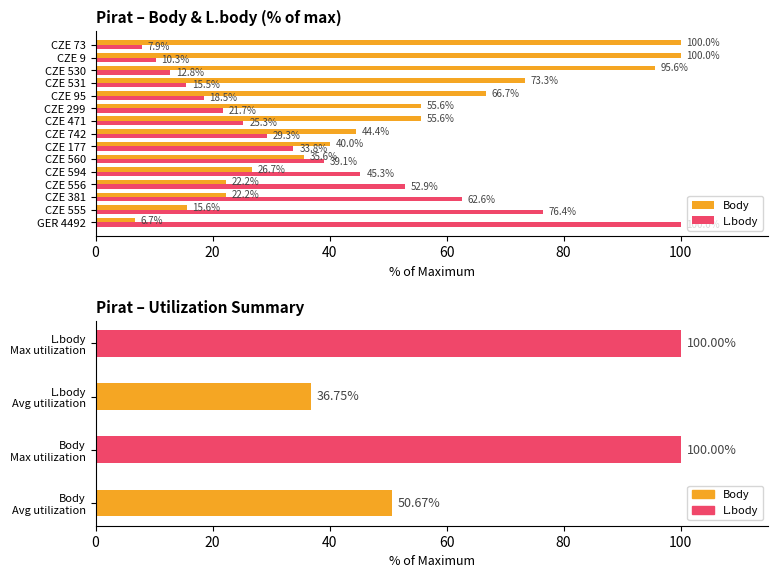

What position from the left is CZE 556?

4